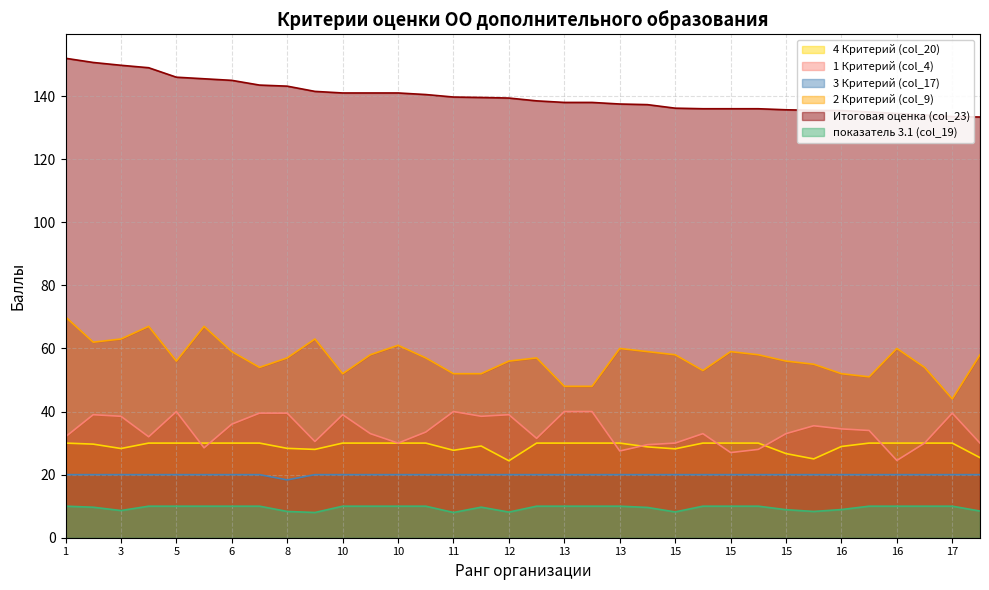

True or false: 1 Критерий (col_4) and Итоговая оценка (col_23) intersect in this chart.

False